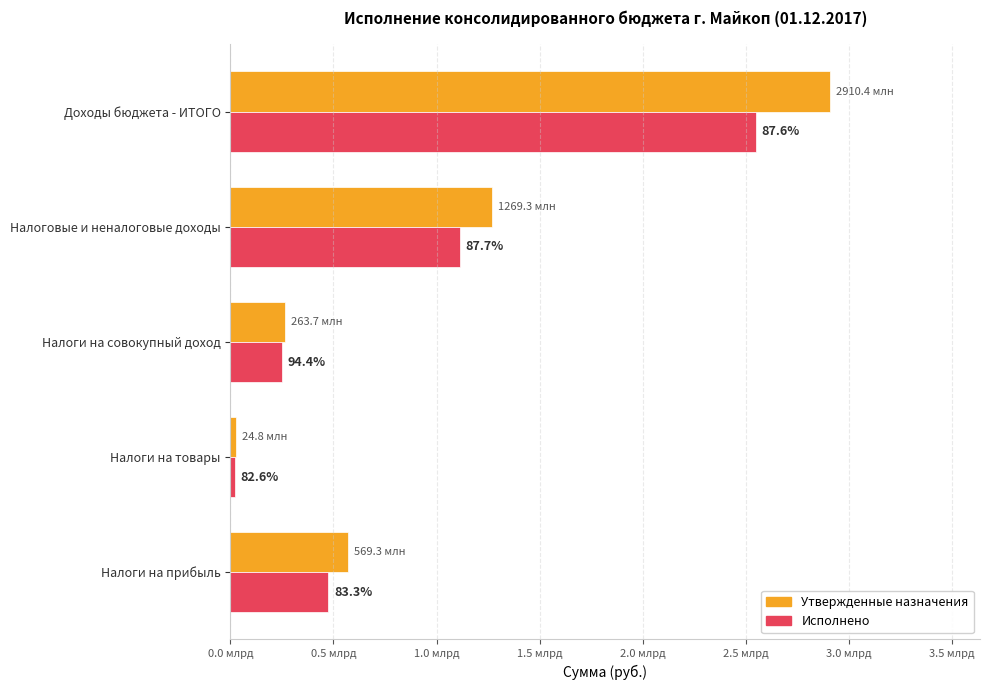

What are all the series names shown in the legend?

Утвержденные назначения, Исполнено